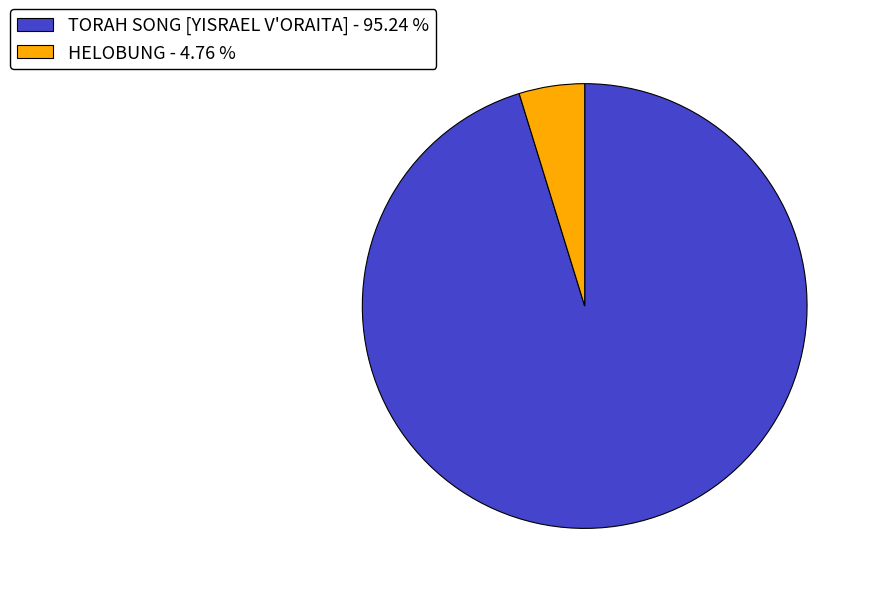

Which has a higher value, TORAH SONG [YISRAEL V'ORAITA] - 95.24 % or HELOBUNG - 4.76 %?

TORAH SONG [YISRAEL V'ORAITA] - 95.24 %